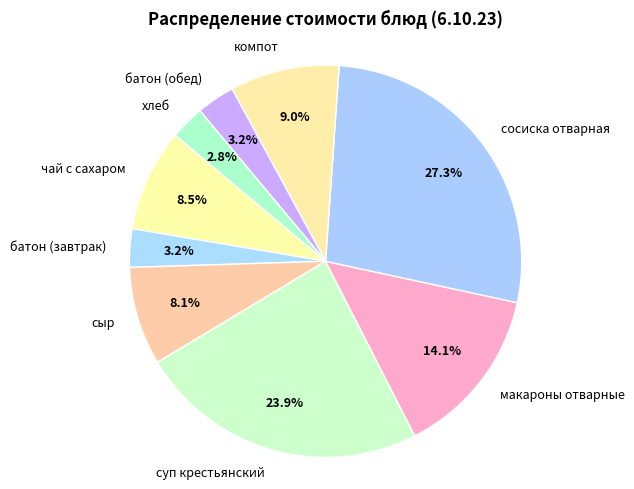

Is it true that макароны отварные is 14% of the pie?

True